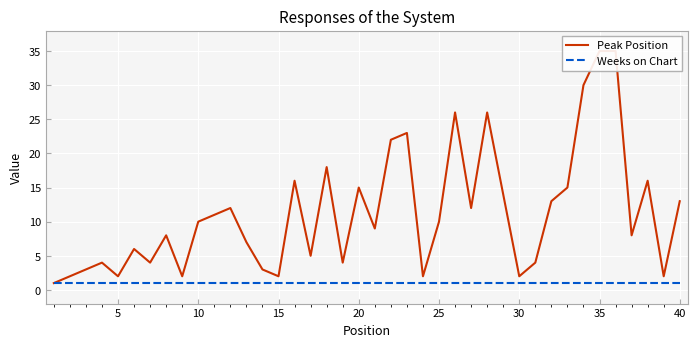

At how many categories does at least one series exceed 28?

3